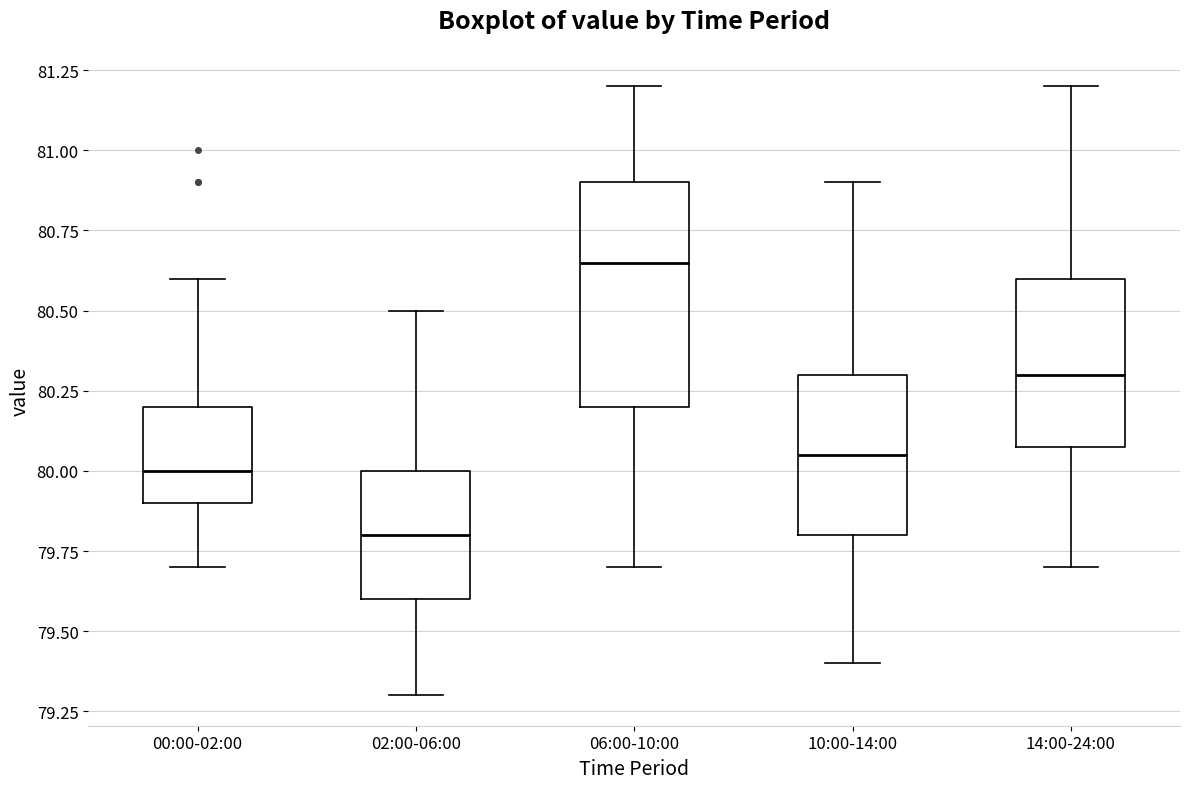

Which box is the tallest, from its lower edge to its upper edge?

06:00-10:00